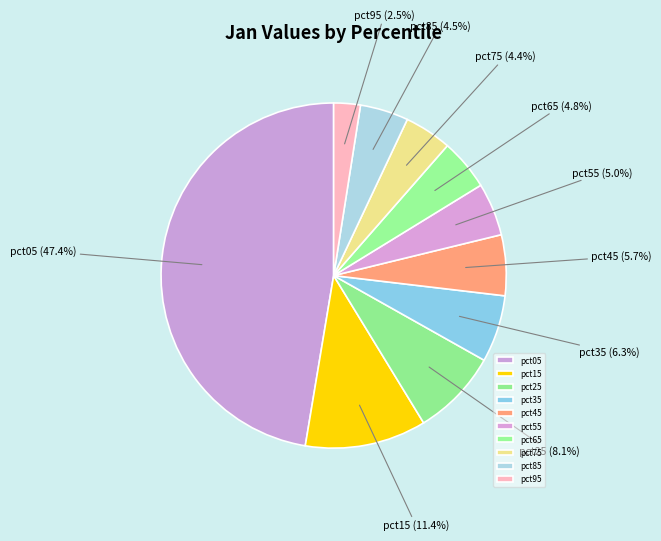

To the nearest percent, what percentage of the pie is pct35?

6%